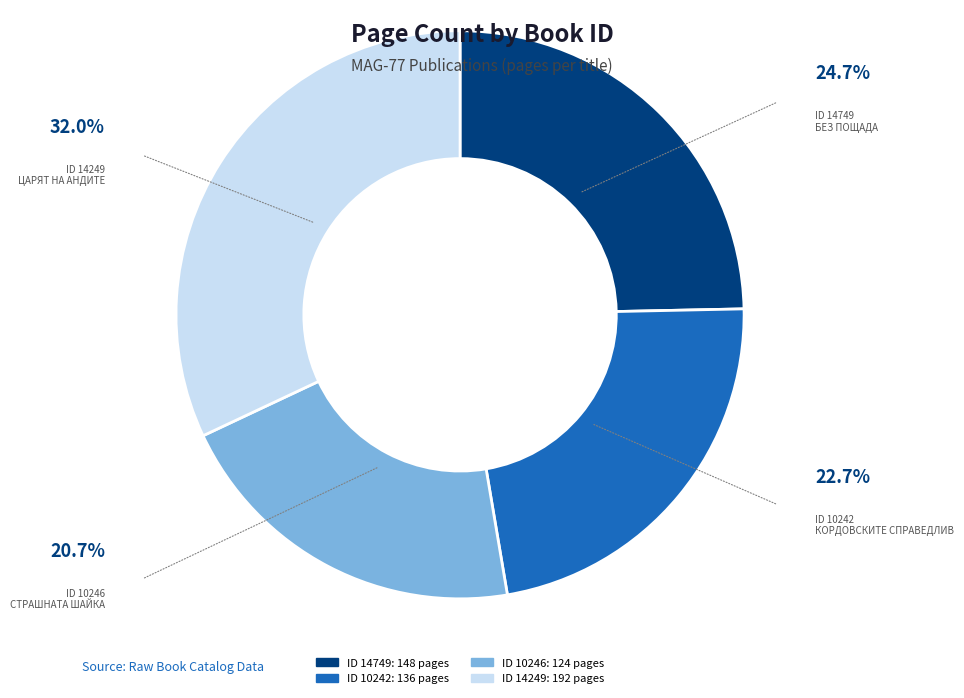

Count the number of slices in the pie.

4